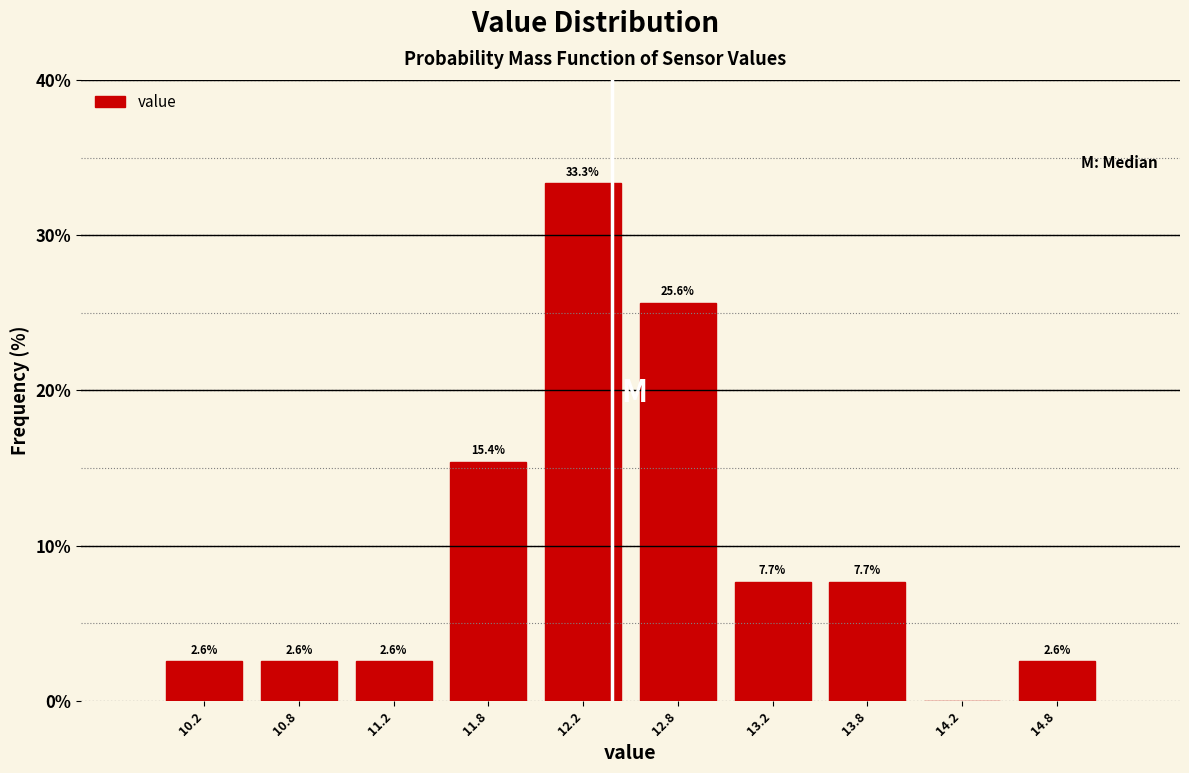

Which range on the x-axis has the tallest bar?

12.0 to 12.5